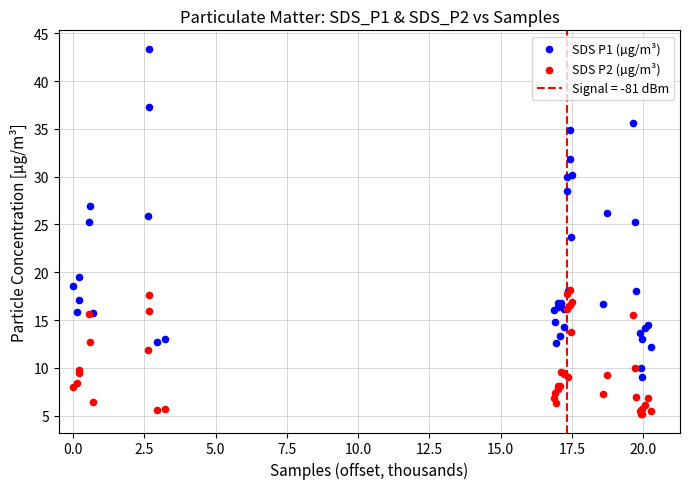

Which series contains the highest Y value?

SDS P1 (µg/m³)